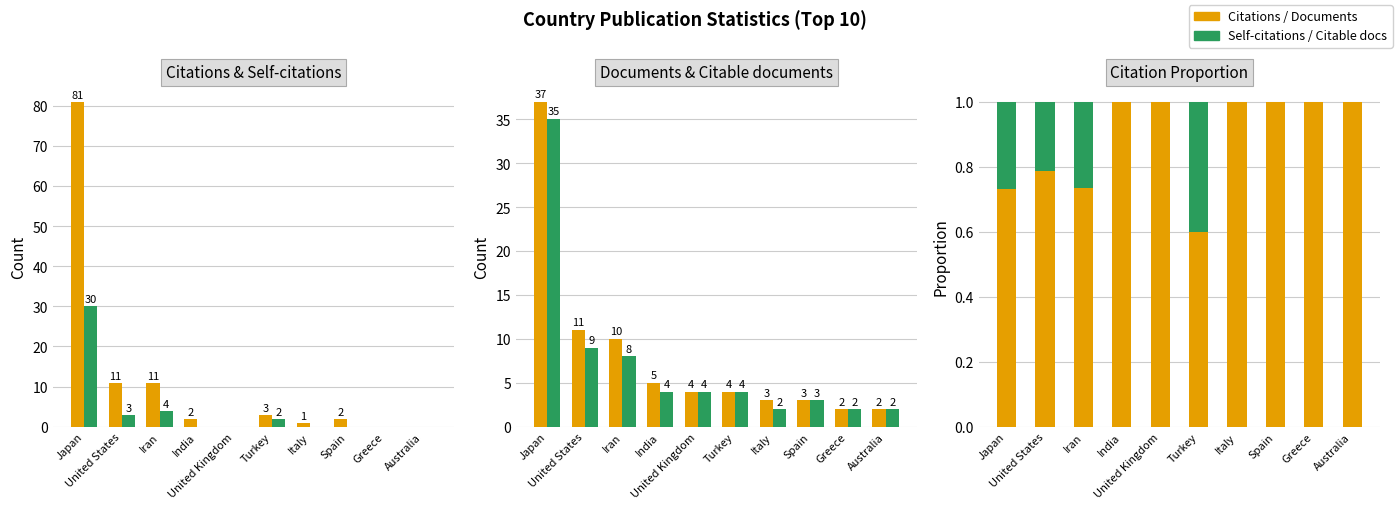

Which category has the highest value in the Documents series?

Japan